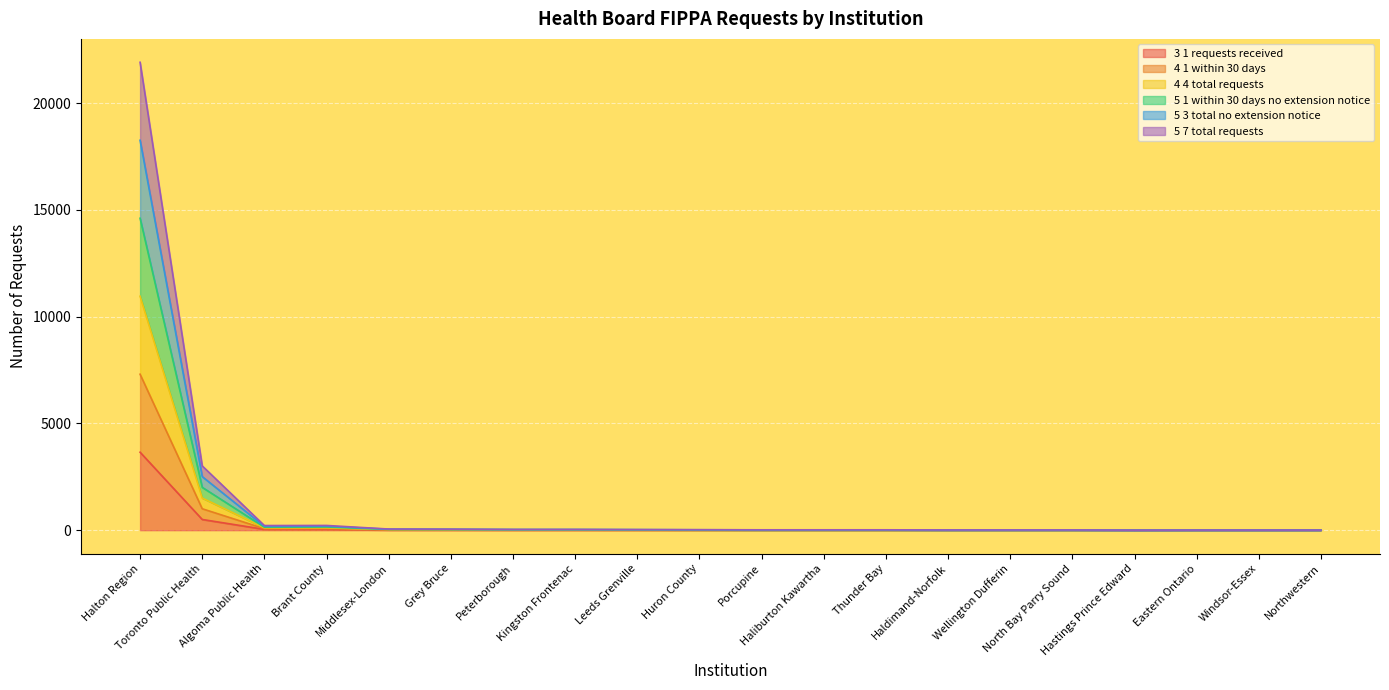

Is the value of sec_5_1_within_30_days_no_extension_notice at Leeds Grenville greater than the value of sec_4_4_total_requests at Haliburton Kawartha?

Yes